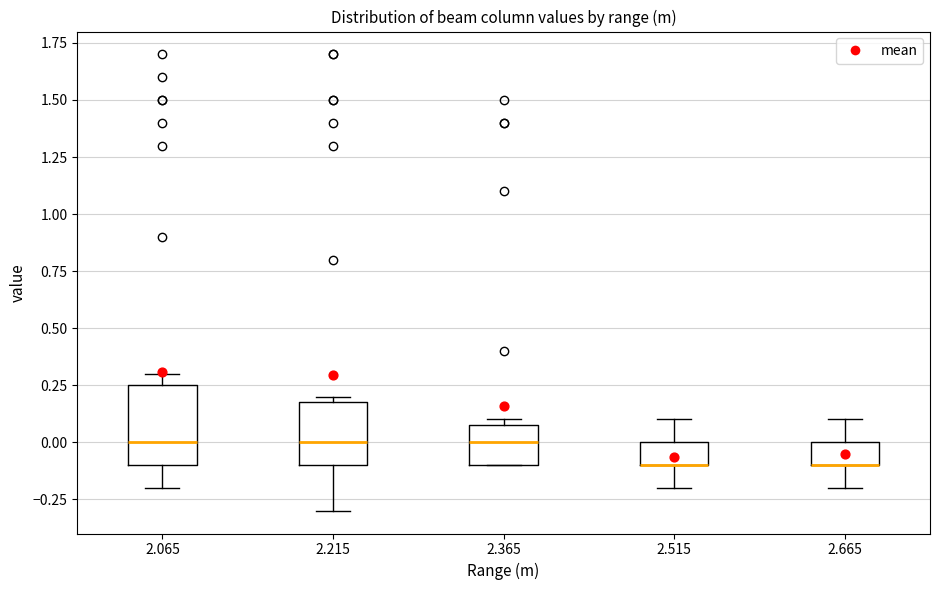

Where does the upper whisker of the box at x = 2.665 end on the y-axis? The values are not printed on the chart, so give them approximately, as read against the axis.

0.10